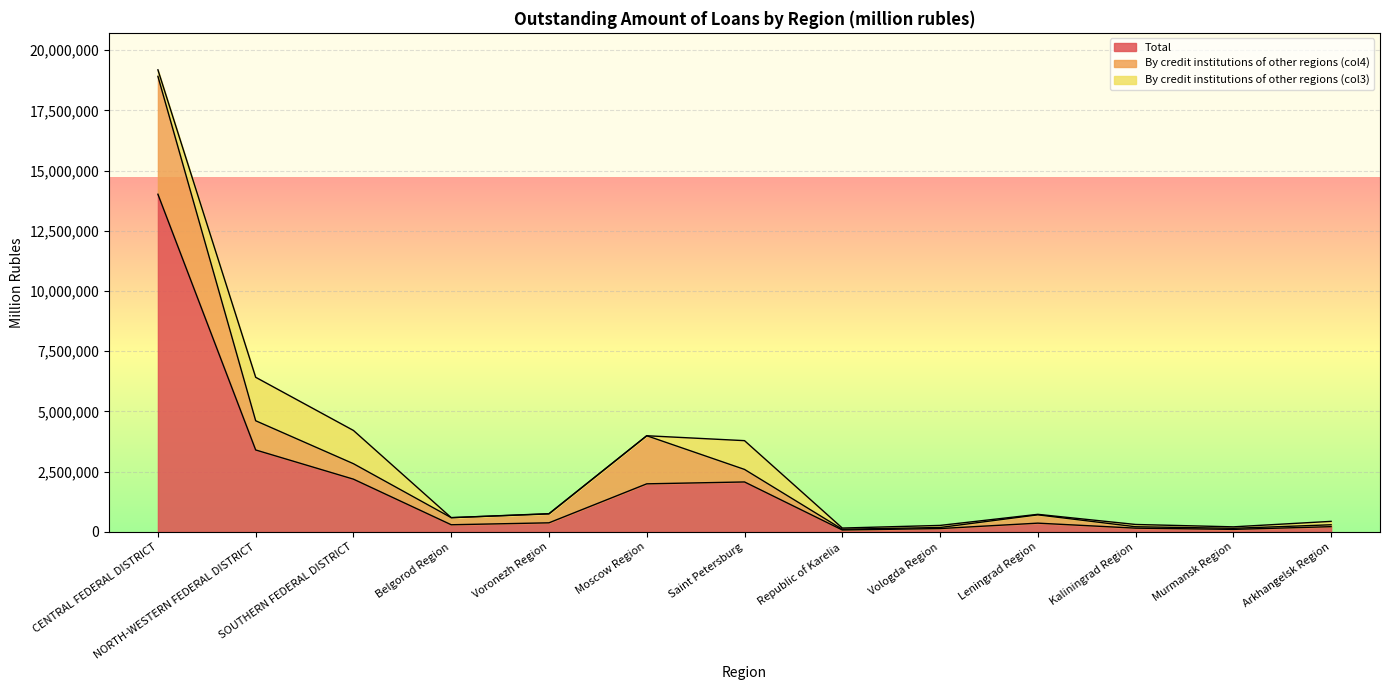

Which series has the widest spread of values?

Total